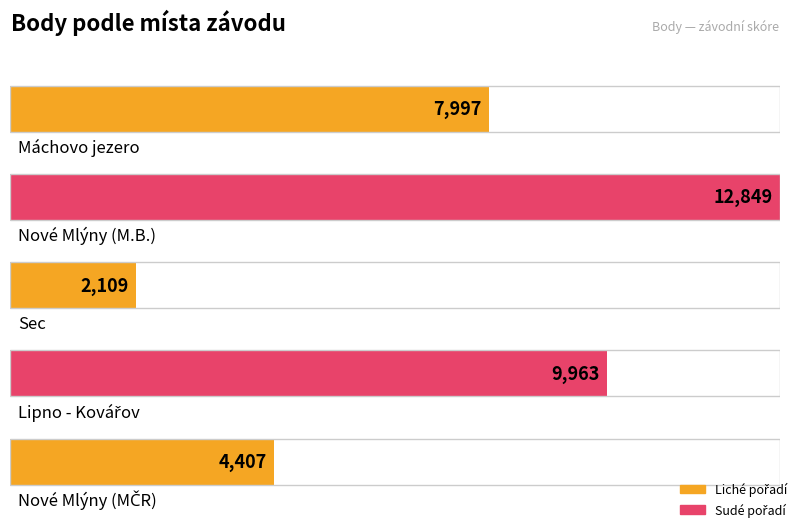

What position from the left is Máchovo jezero?

1